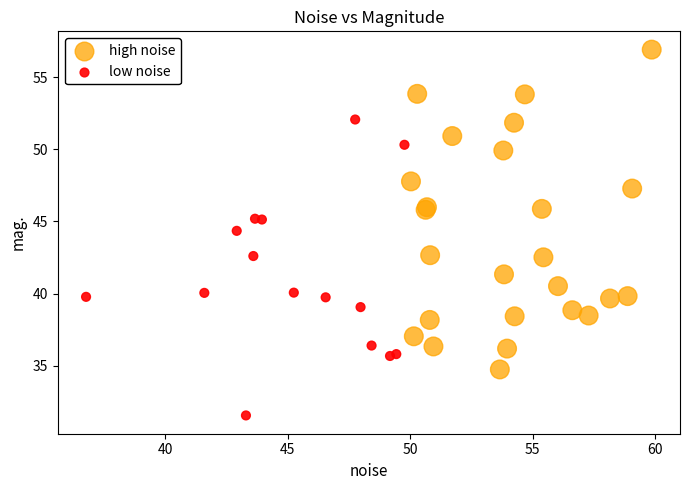

Which series contains the highest Y value?

high noise